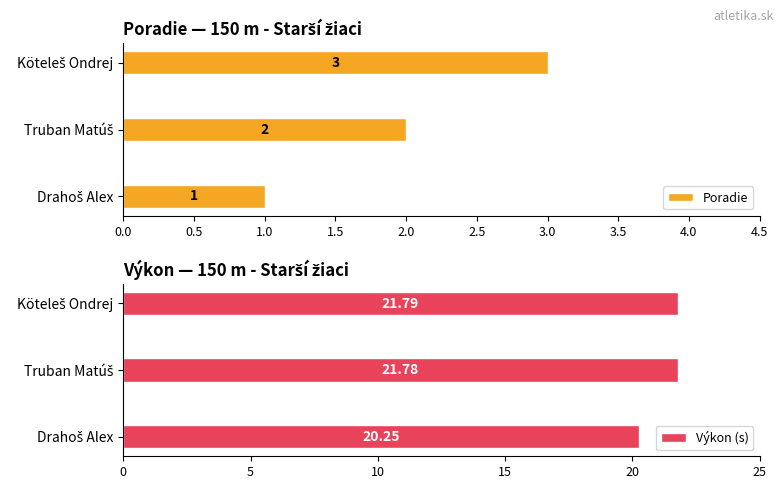

What is the average value of the Výkon (s) series?

21.3